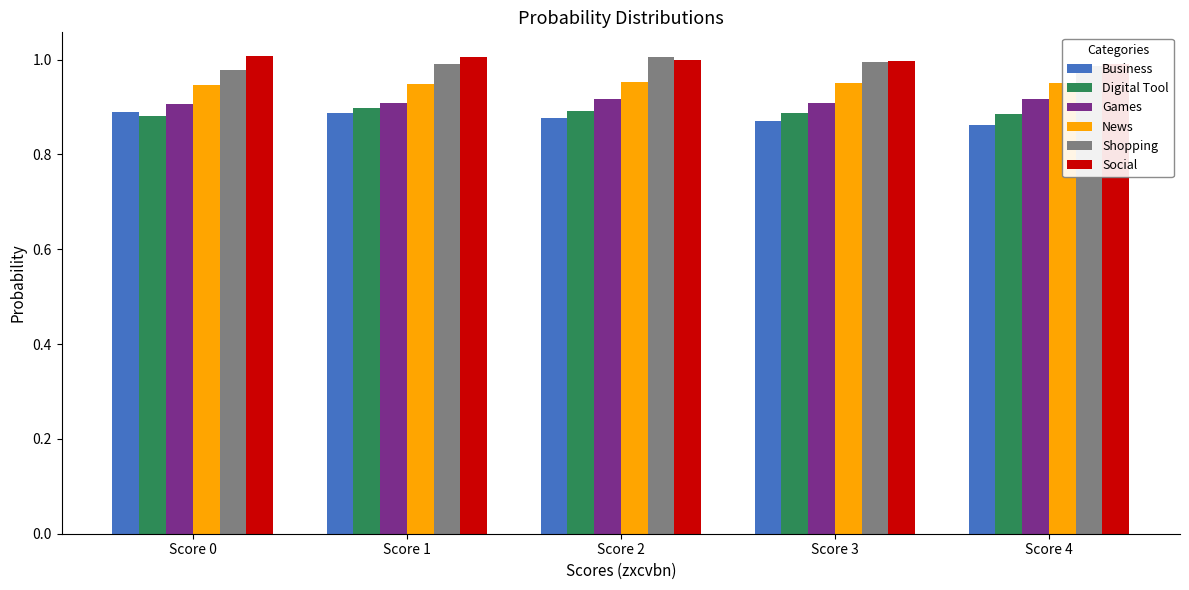

Reading right to left, transcribe all the data shown in this chart.

Business: Score 4=0.9	Score 3=0.9	Score 2=0.9	Score 1=0.9	Score 0=0.9
Digital Tool: Score 4=0.9	Score 3=0.9	Score 2=0.9	Score 1=0.9	Score 0=0.9
Games: Score 4=0.9	Score 3=0.9	Score 2=0.9	Score 1=0.9	Score 0=0.9
News: Score 4=0.9	Score 3=0.9	Score 2=1.0	Score 1=0.9	Score 0=0.9
Shopping: Score 4=1.0	Score 3=1.0	Score 2=1.0	Score 1=1.0	Score 0=1.0
Social: Score 4=1.0	Score 3=1.0	Score 2=1.0	Score 1=1.0	Score 0=1.0